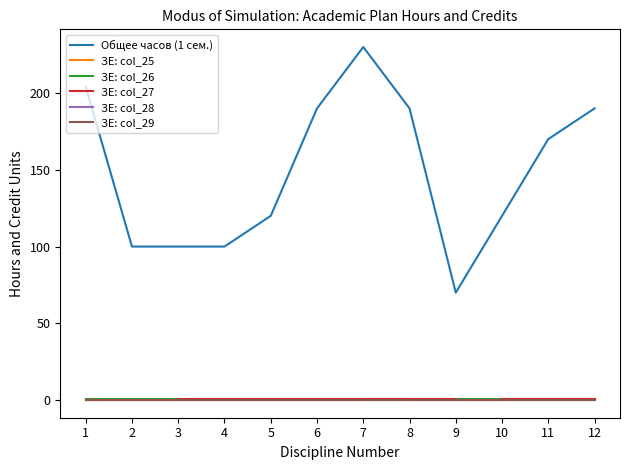

Does the chart display data point markers on the line(s)?

No